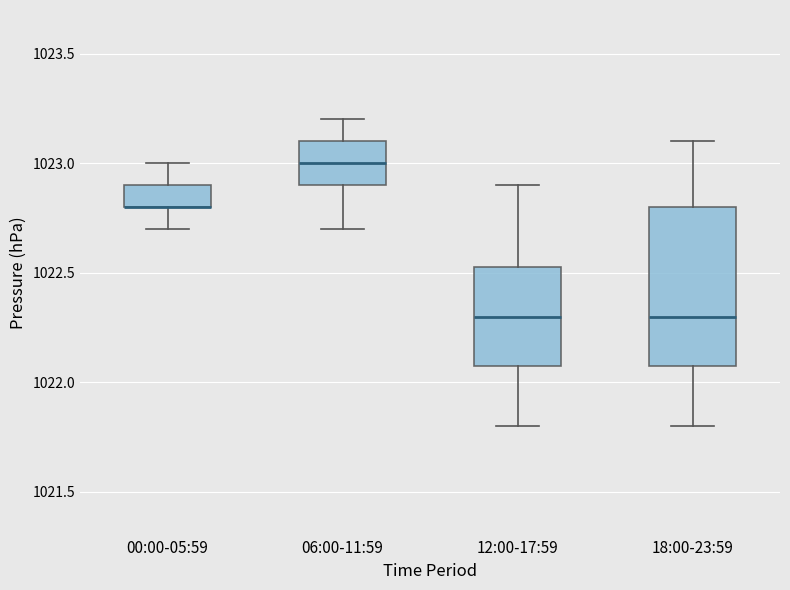

Which box is the tallest, from its lower edge to its upper edge?

18:00-23:59